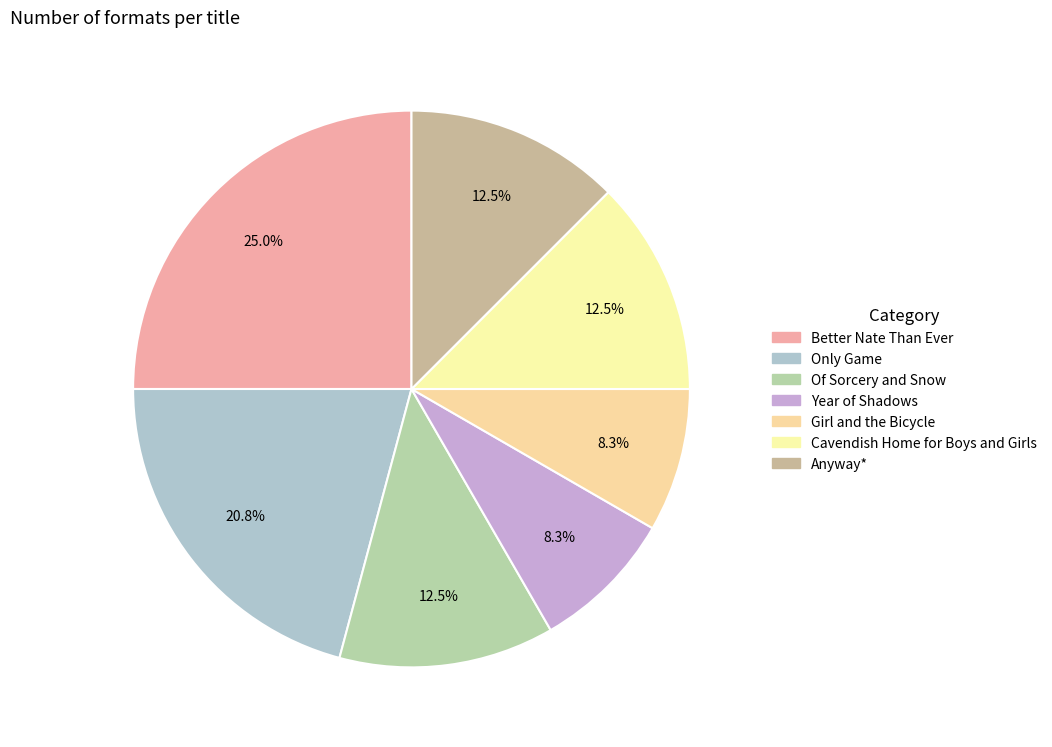

What percentage is the Only Game slice, to the nearest percent?

21%